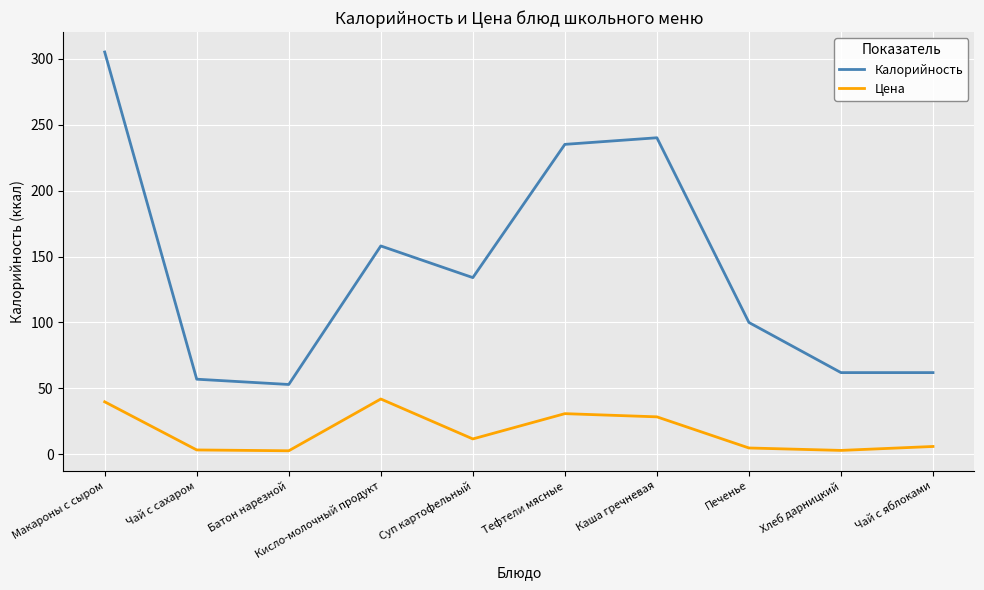

Which series has the widest spread of values?

Калорийность